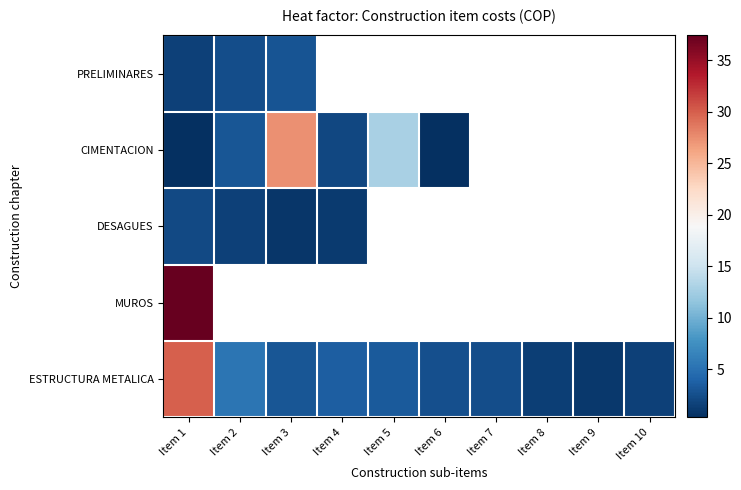

Which series has the largest total across all categories?

ESTRUCTURA METALICA